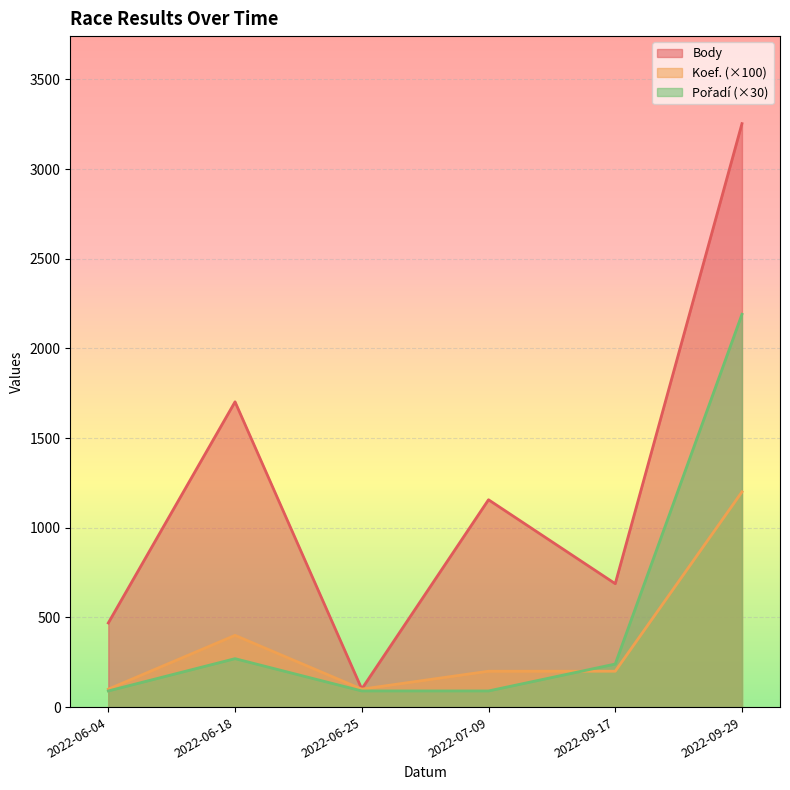

At 2022-06-04, list the series in order from smallest to largest.

Koef., Pořadí, Body